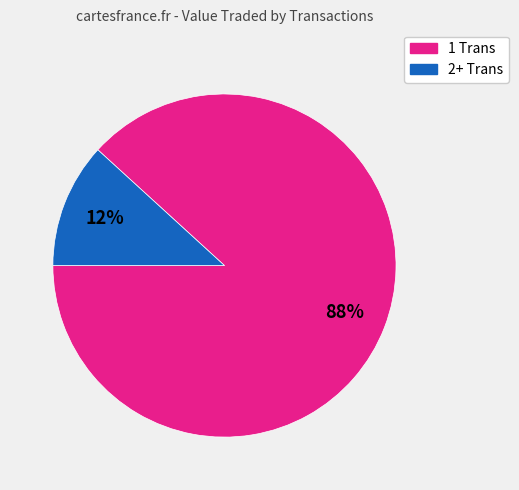

Count the number of slices in the pie.

2